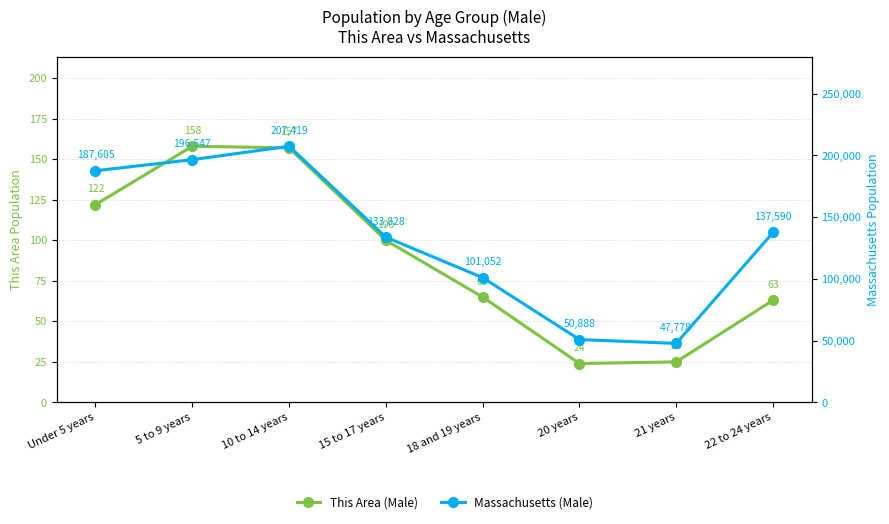

Is this an area chart (filled region under the line)?

No